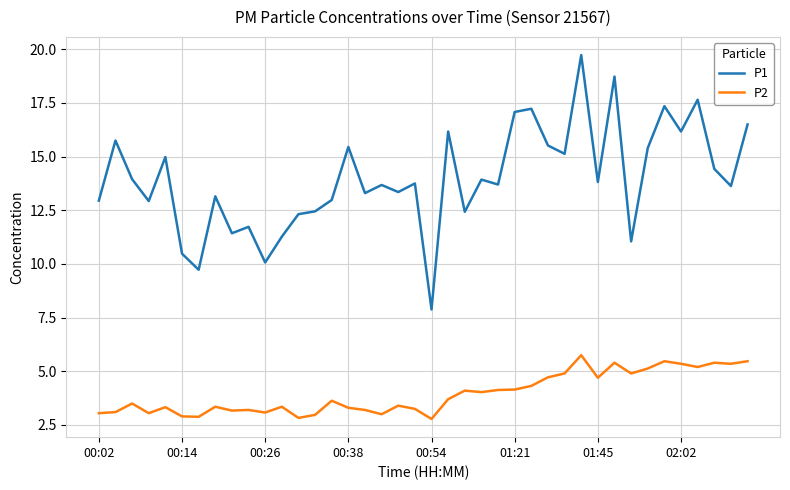

What is the maximum value for P2?

5.8